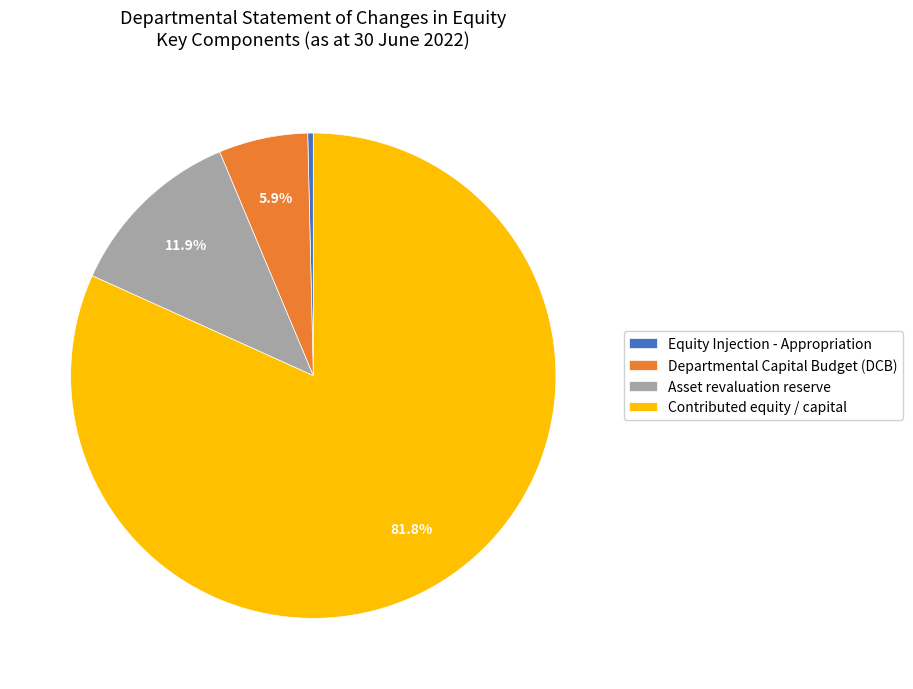

How many slices are in this pie chart?

4